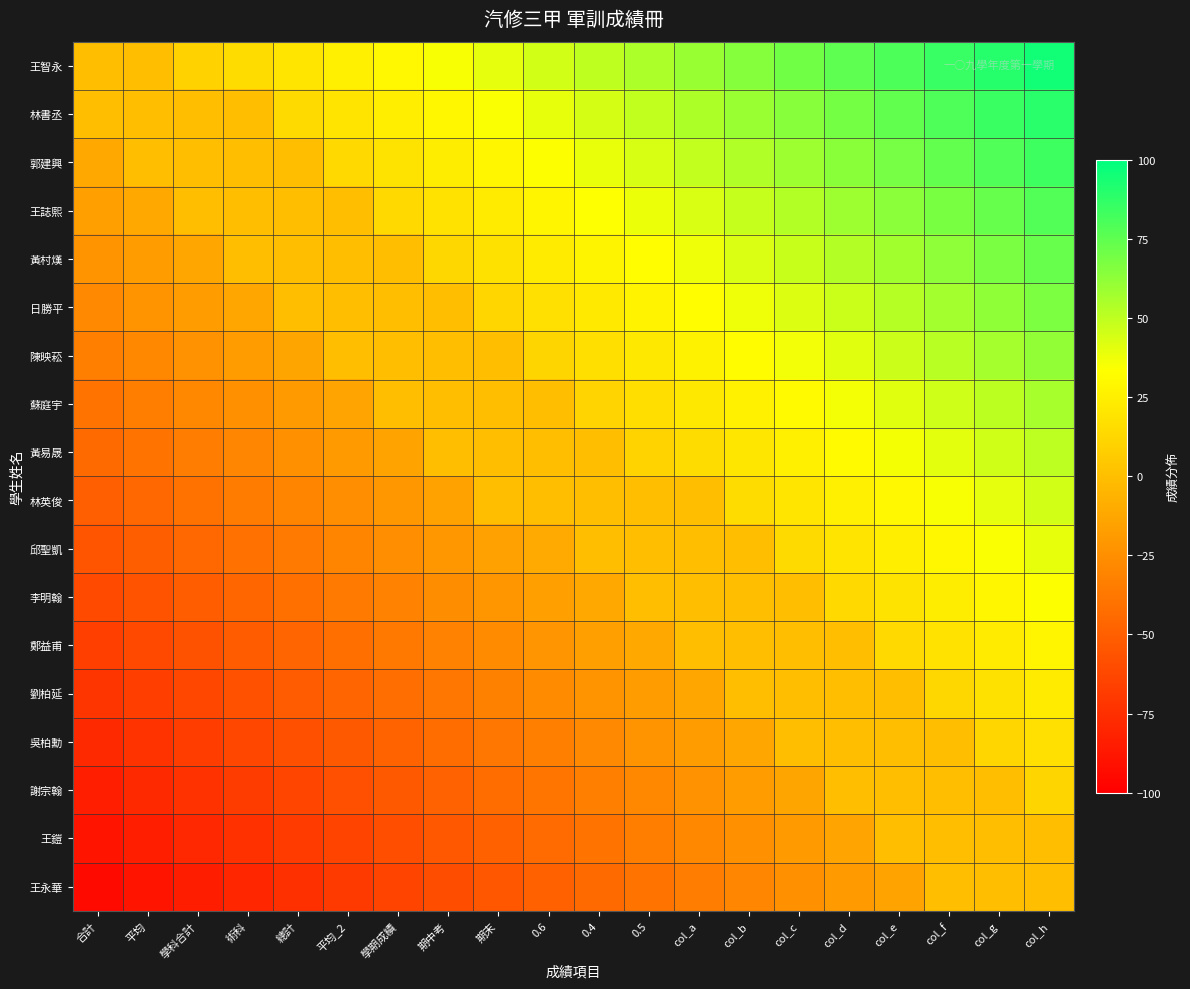

Rank the series by their maximum value, from lowest to highest.

王鎧, 王永華, 謝宗翰, 吳柏勳, 劉柏延, 鄭益甫, 李明翰, 邱聖凱, 林英俊, 黃易晟, 蘇庭宇, 陳映菘, 日勝平, 黃村熯, 王誌熙, 郭建興, 林書丞, 王智永